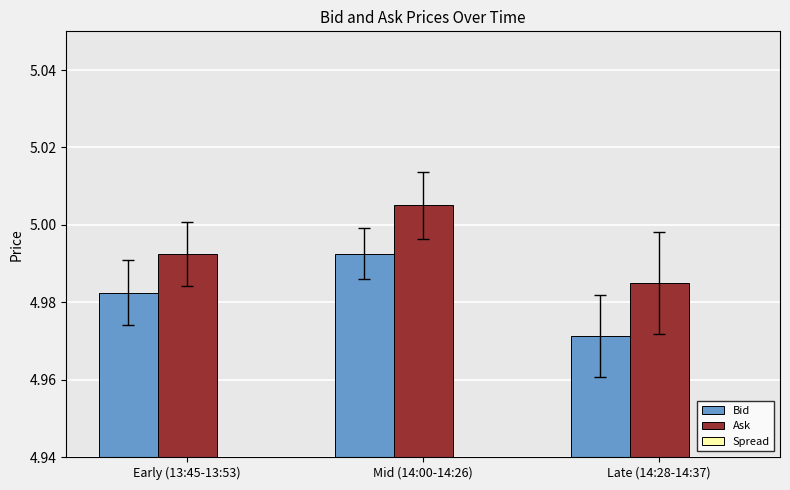

Reading left to right, transcribe all the data shown in this chart.

Bid: Early (13:45-13:53)=5.0	Mid (14:00-14:26)=5.0	Late (14:28-14:37)=5.0
Ask: Early (13:45-13:53)=5.0	Mid (14:00-14:26)=5.0	Late (14:28-14:37)=5.0
Spread: Early (13:45-13:53)=0.0	Mid (14:00-14:26)=0.0	Late (14:28-14:37)=0.0